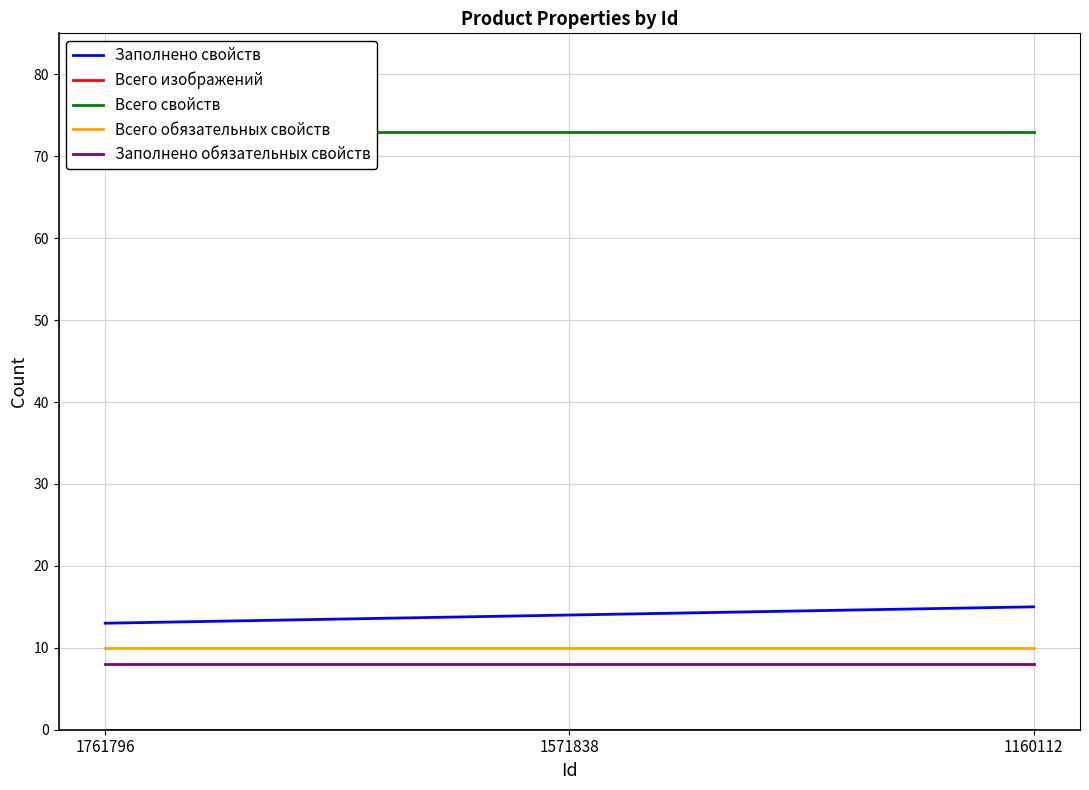

Which has a higher value, 1571838 or 1761796?

1571838